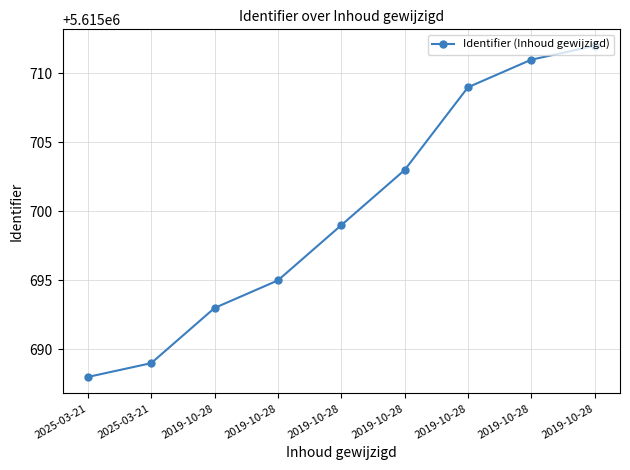

Is this an area chart (filled region under the line)?

No